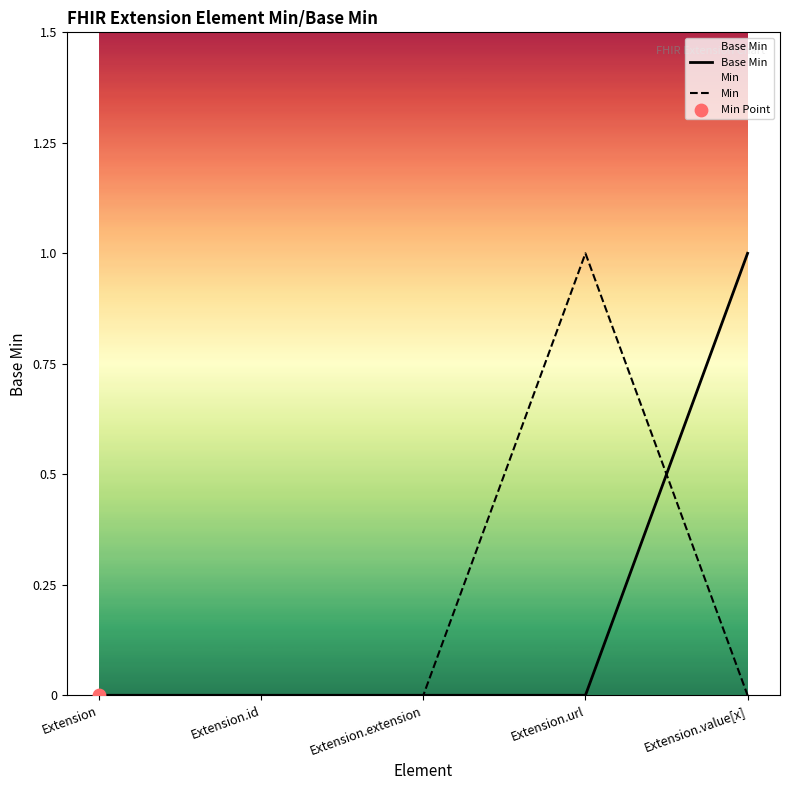

Is the value of Min at Extension.id greater than the value of Base Min at Extension.extension?

No